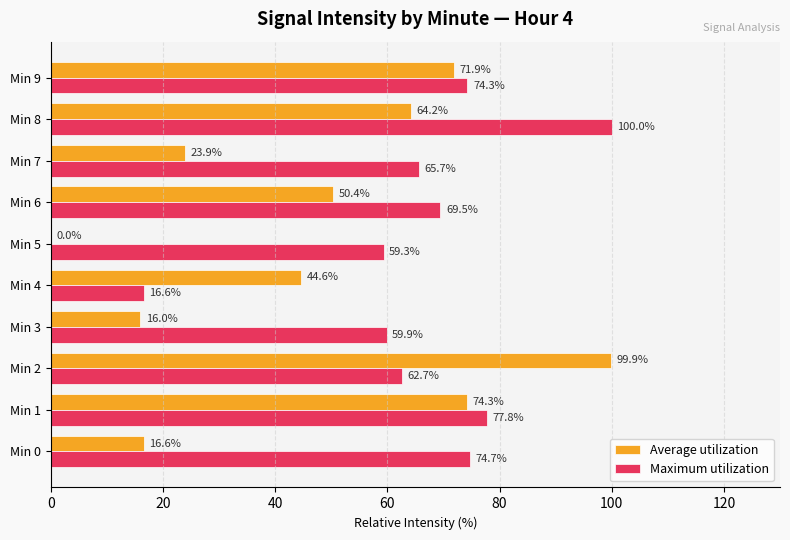

How many data points in Average utilization are above 50?

5